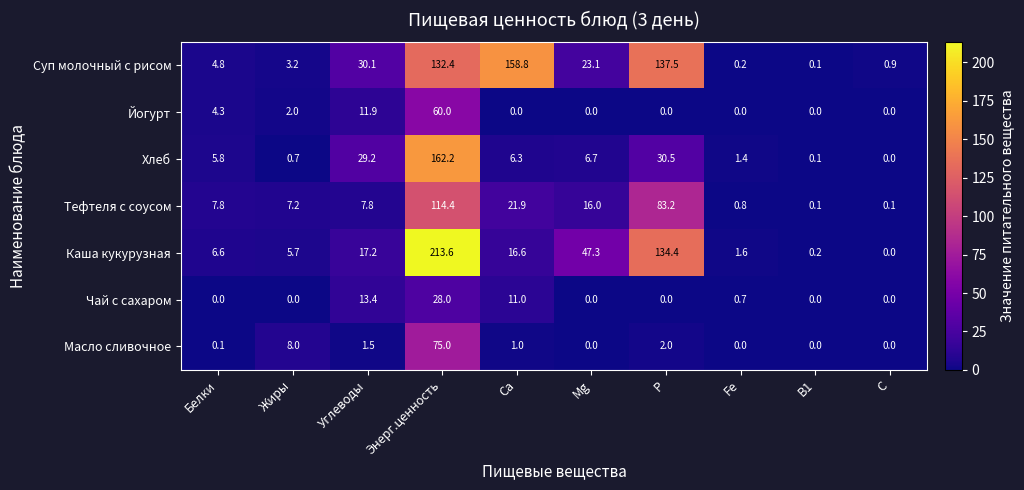

What is the difference between the maximum and second lowest values in the Хлеб series?

162.1